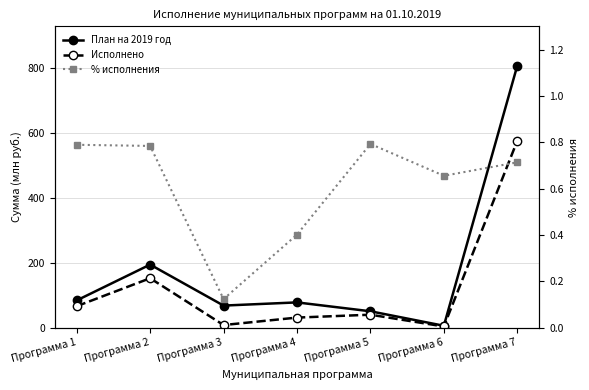

Reading left to right, list all the values displayed in this chart.

План на 2019 год: Программа 1=84.2	Программа 2=194.4	Программа 3=68.3	Программа 4=78.1	Программа 5=50.8	Программа 6=6.2	Программа 7=806.5
Исполнено: Программа 1=66.5	Программа 2=152.5	Программа 3=8.4	Программа 4=31.4	Программа 5=40.3	Программа 6=4.1	Программа 7=575.5
% исполнения: Программа 1=0.8	Программа 2=0.8	Программа 3=0.1	Программа 4=0.4	Программа 5=0.8	Программа 6=0.7	Программа 7=0.7